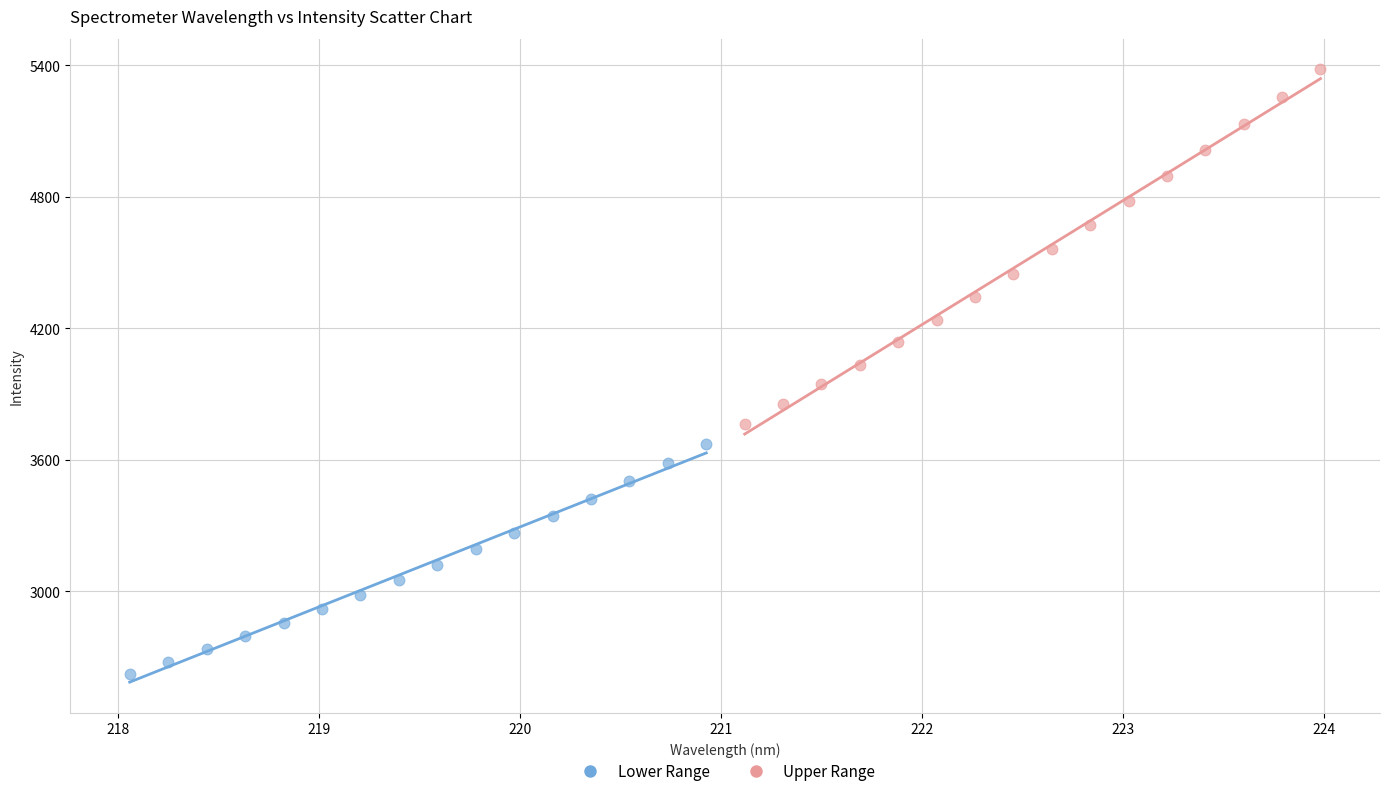

Which series contains the lowest Y value?

Lower Range